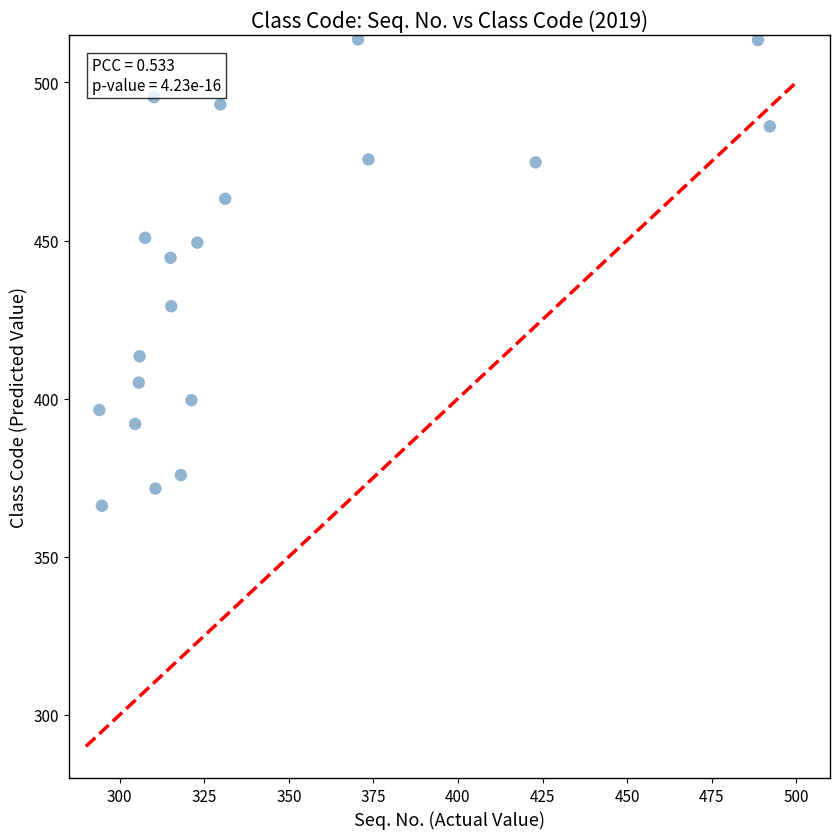

What is the range of Y values (max minus min)?

147.5